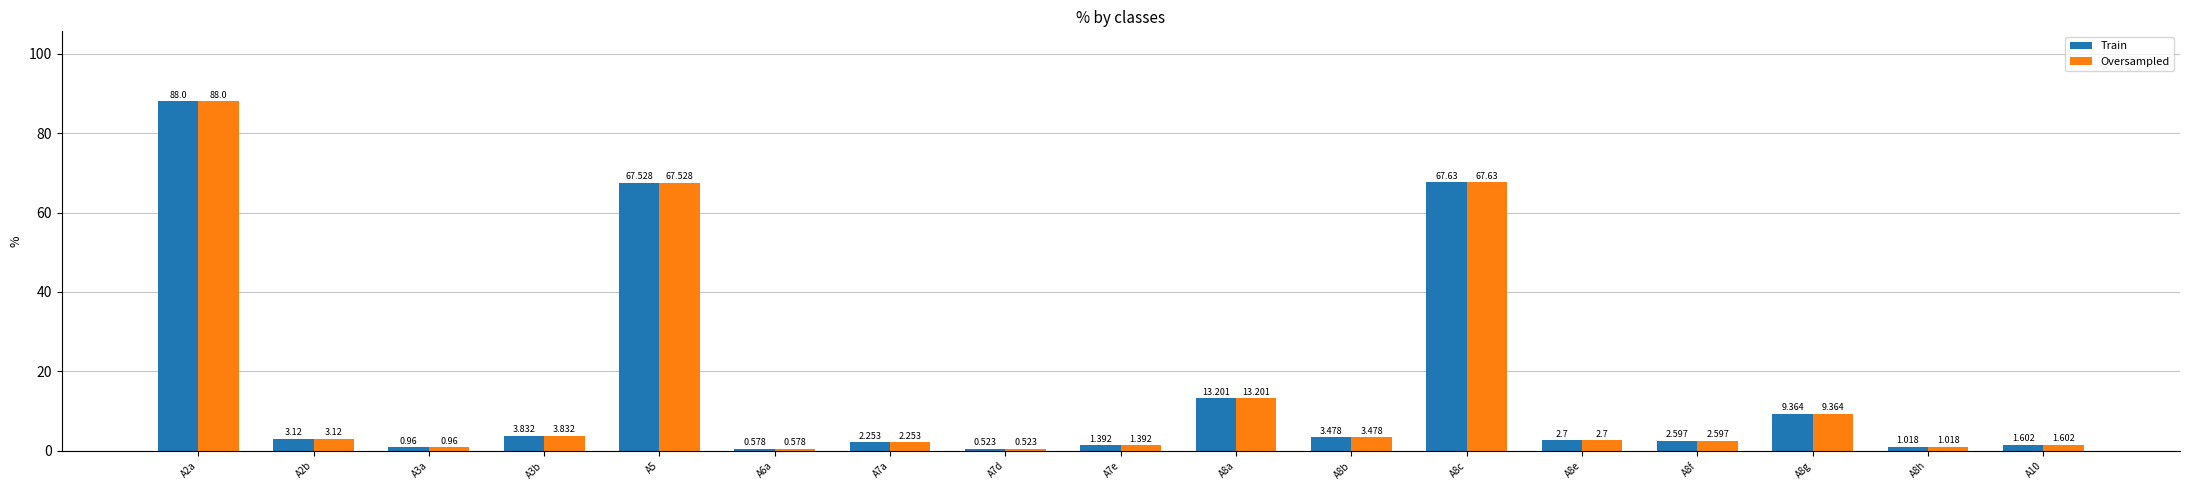

Is the value of Oversampled at A2a greater than the value of Train at A8h?

Yes